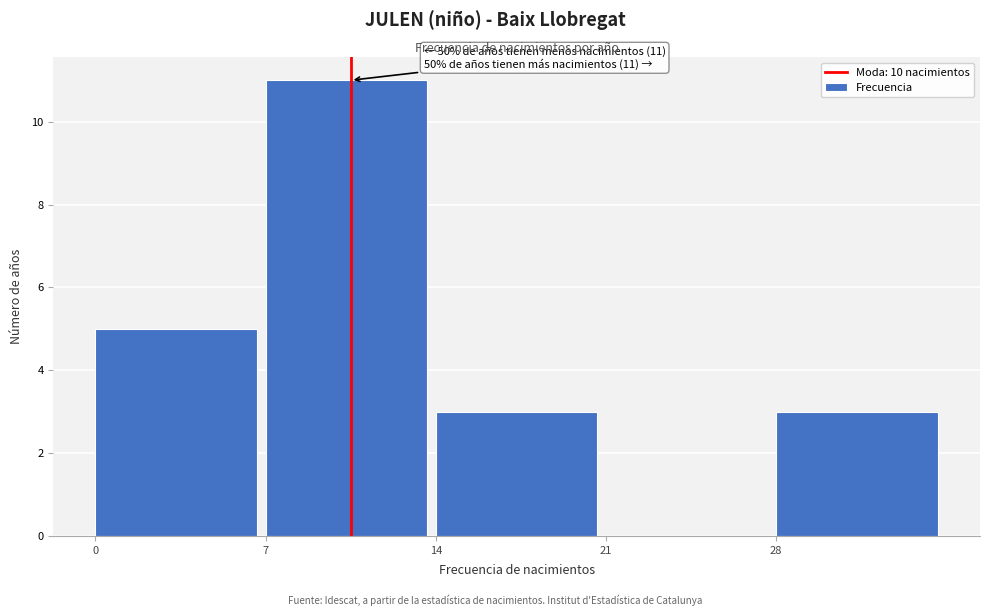

Which range on the x-axis has the tallest bar?

7 to 14